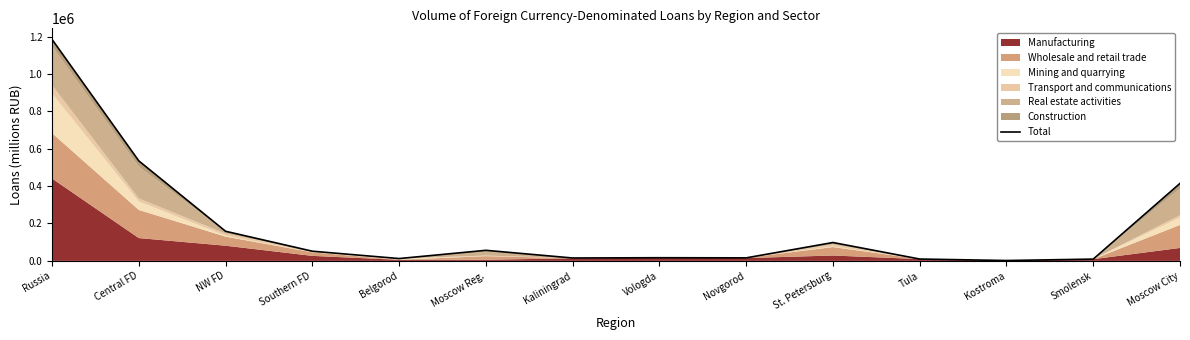

Which has a higher value, Southern FD or Kaliningrad?

Southern FD